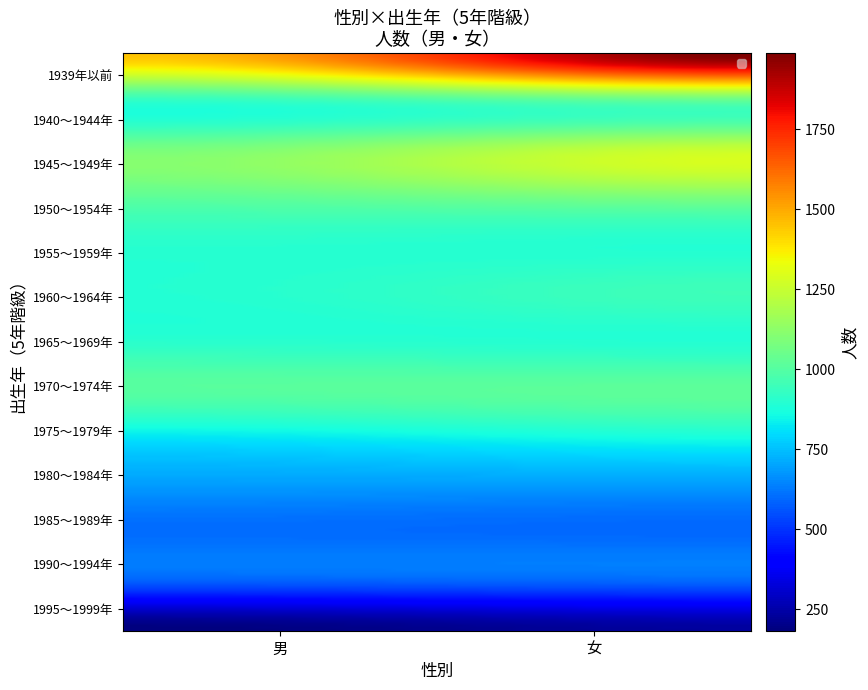

What is the difference between the 1950～1954年 values at 0 and 1?

63